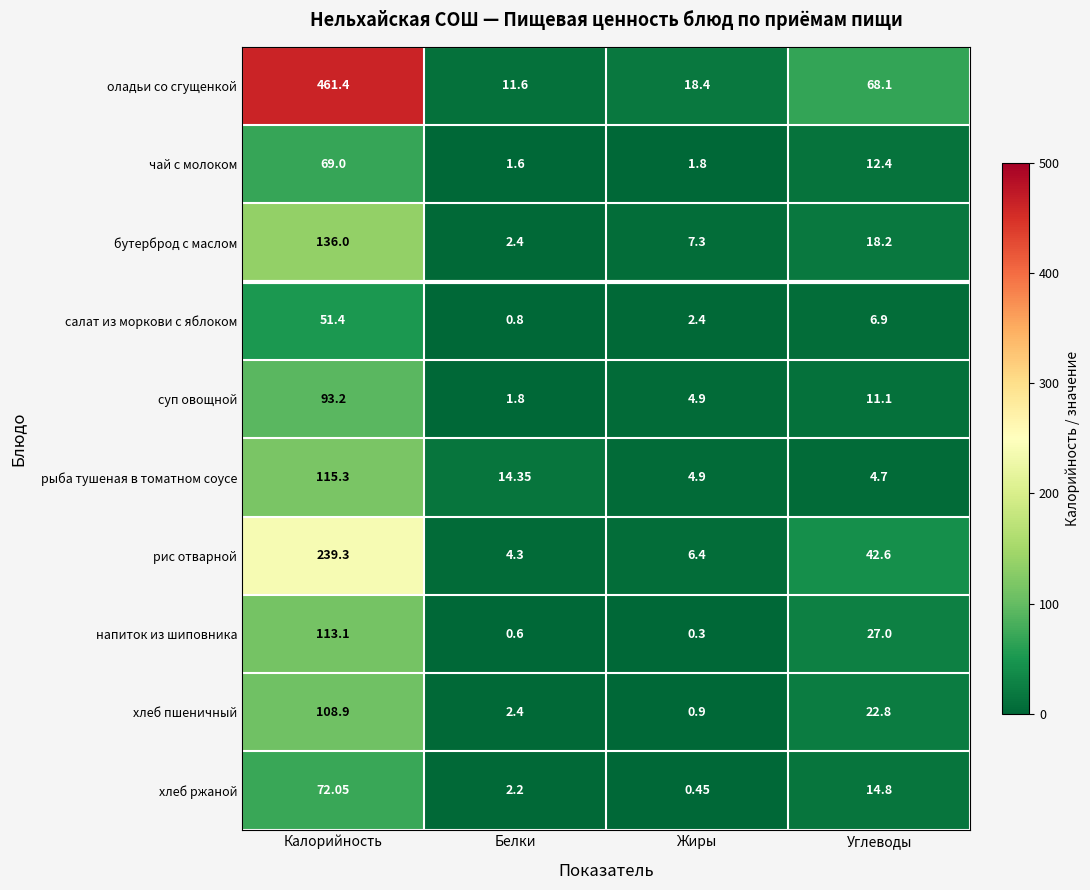

At which label does хлеб ржаной reach its peak?

Калорийность